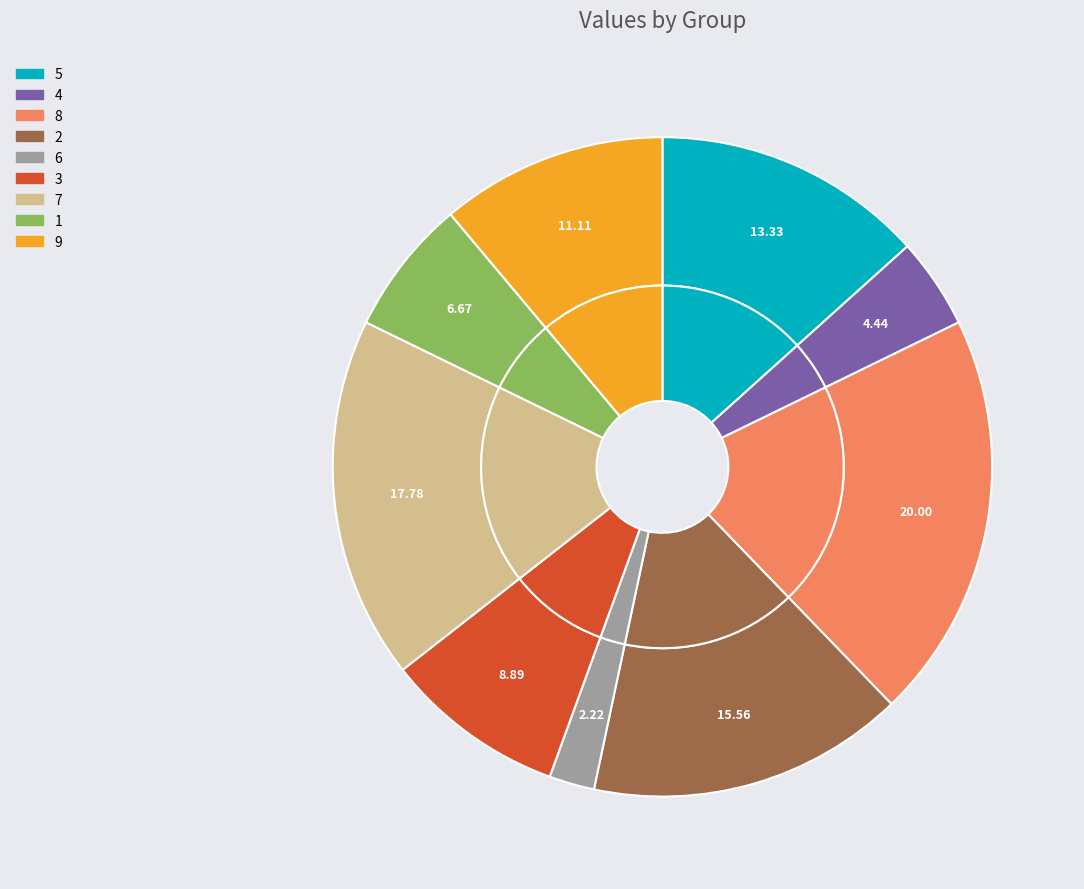

How many segments does this pie chart have?

9